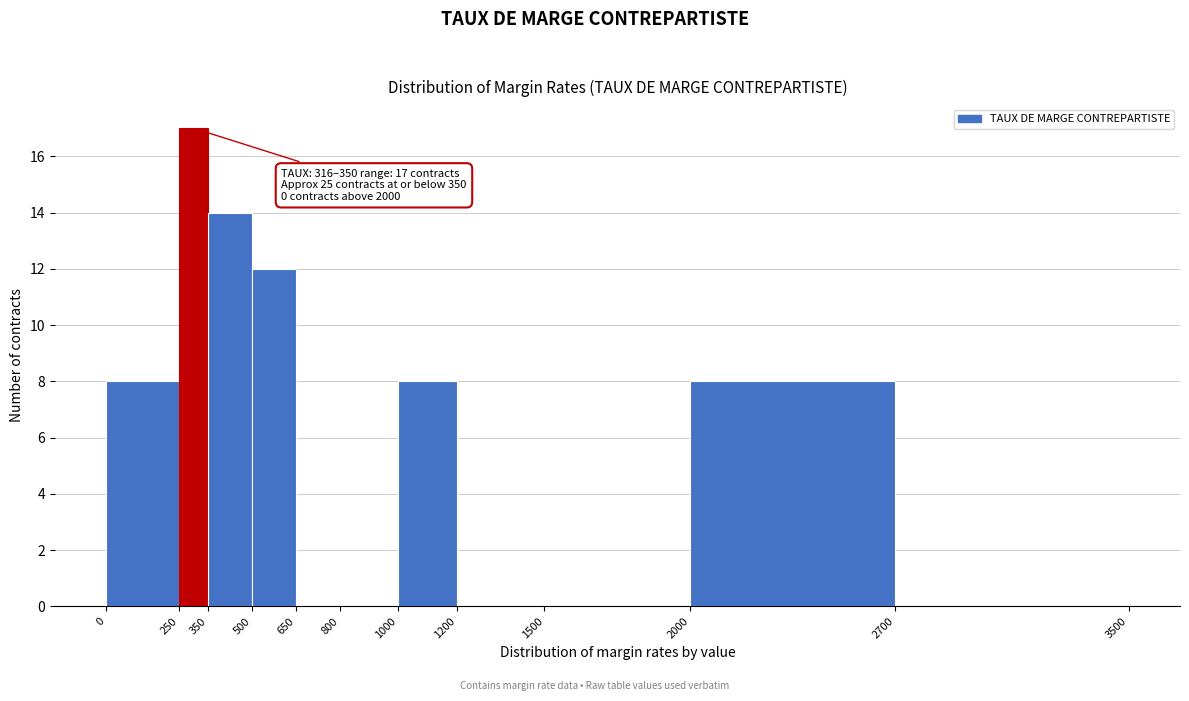

Over which range of the x-axis is the bar tallest?

250 to 350